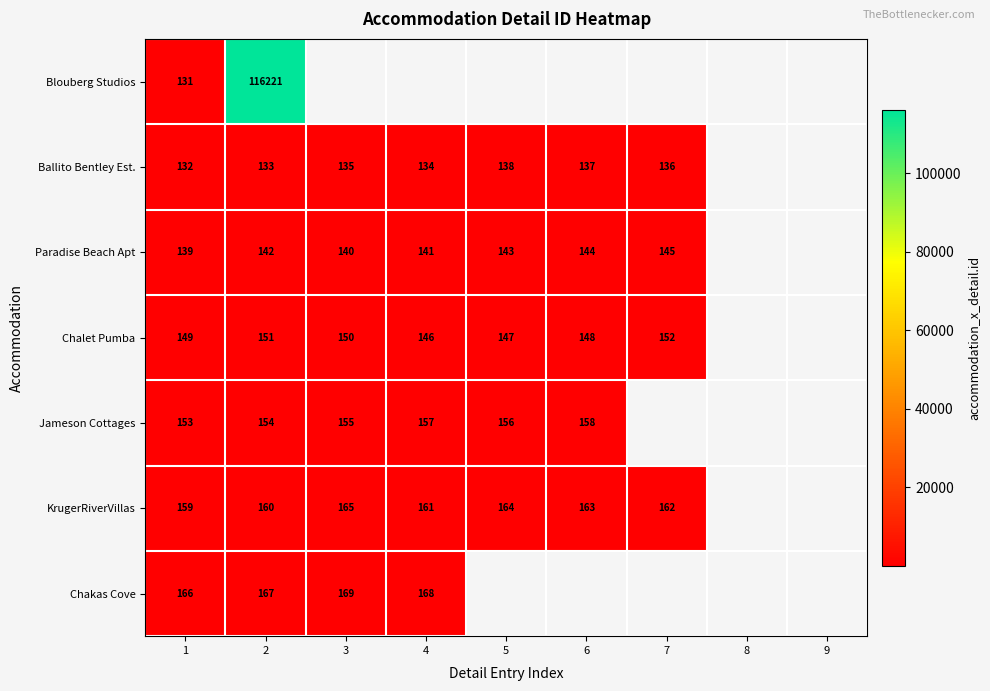

At 1, list the series in order from largest to smallest.

Chakas Cove, KrugerRiverVillas, Jameson Cottages, Chalet Pumba, Paradise Beach Apt, Ballito Bentley Est., Blouberg Studios